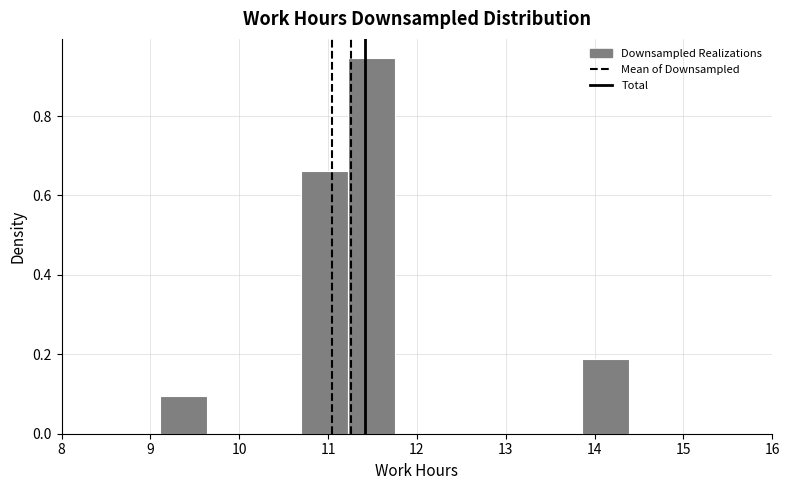

Over which range of the x-axis is the bar tallest?

11.2 to 11.8